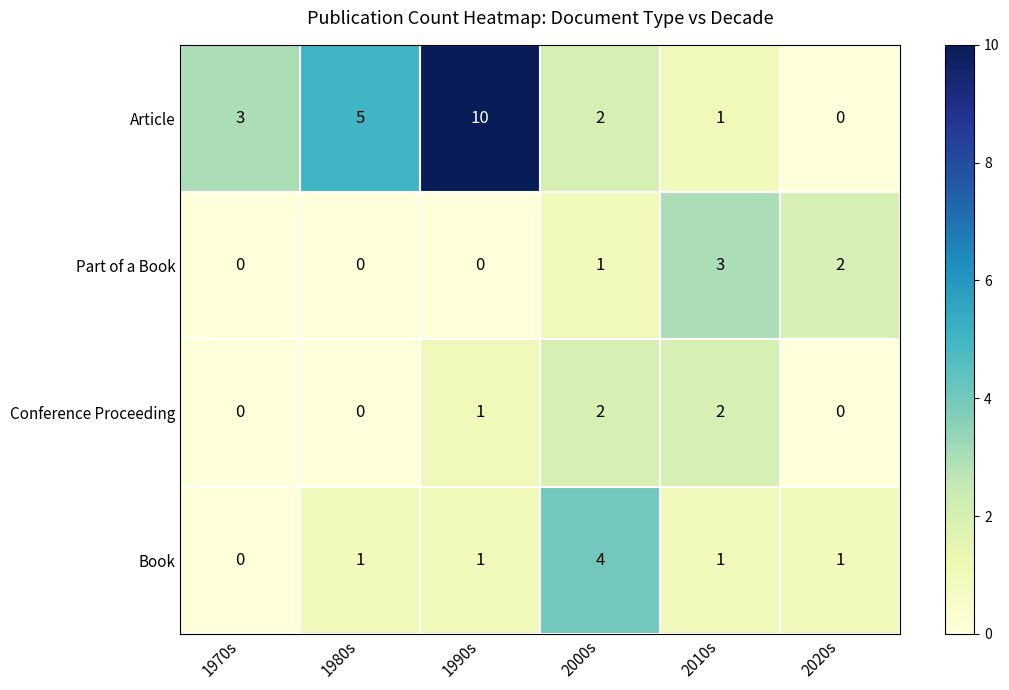

Which series has the widest spread of values?

Article